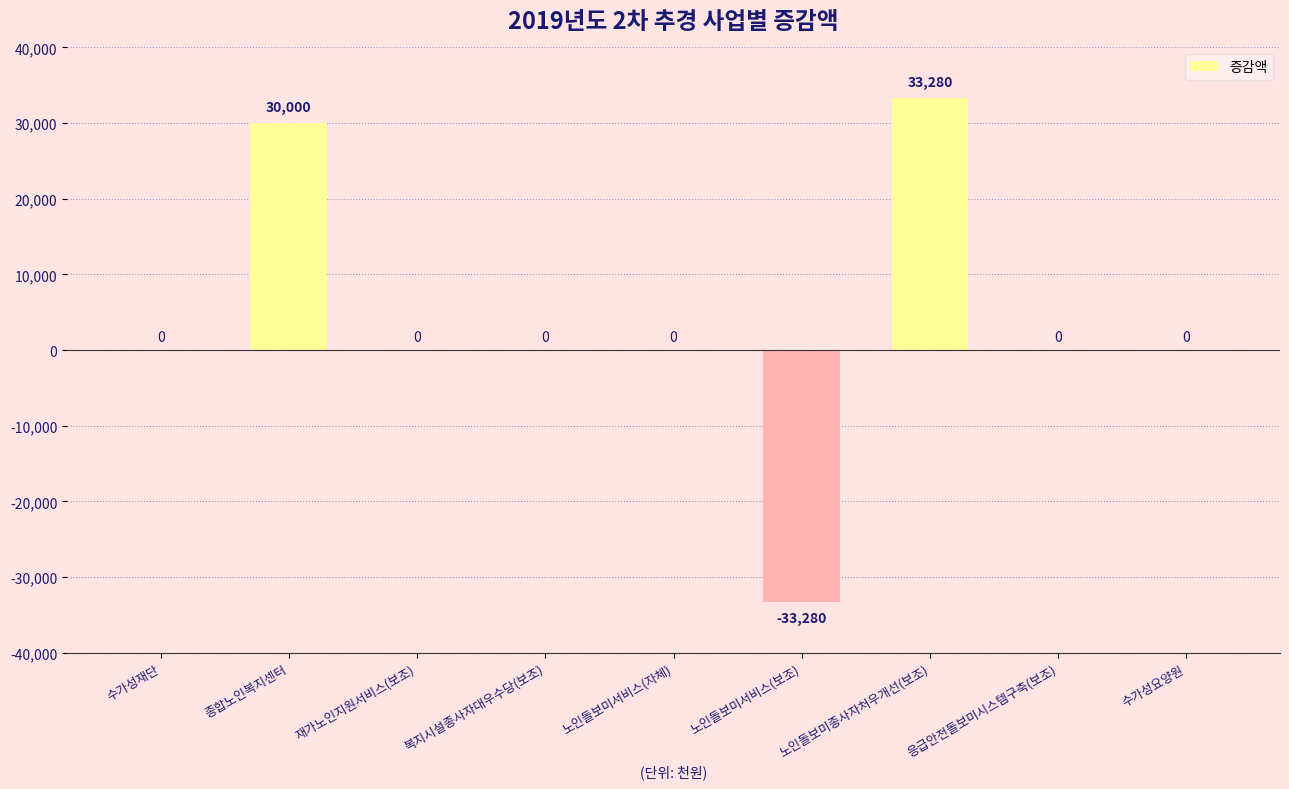

What is the greatest value displayed?

33280